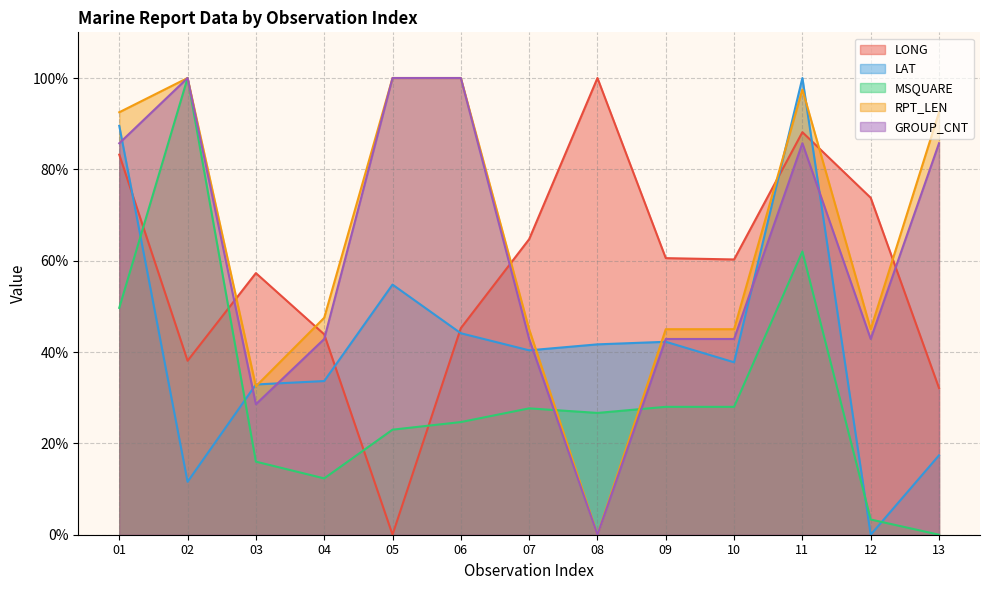

At which label does RPT_LEN reach its peak?

02